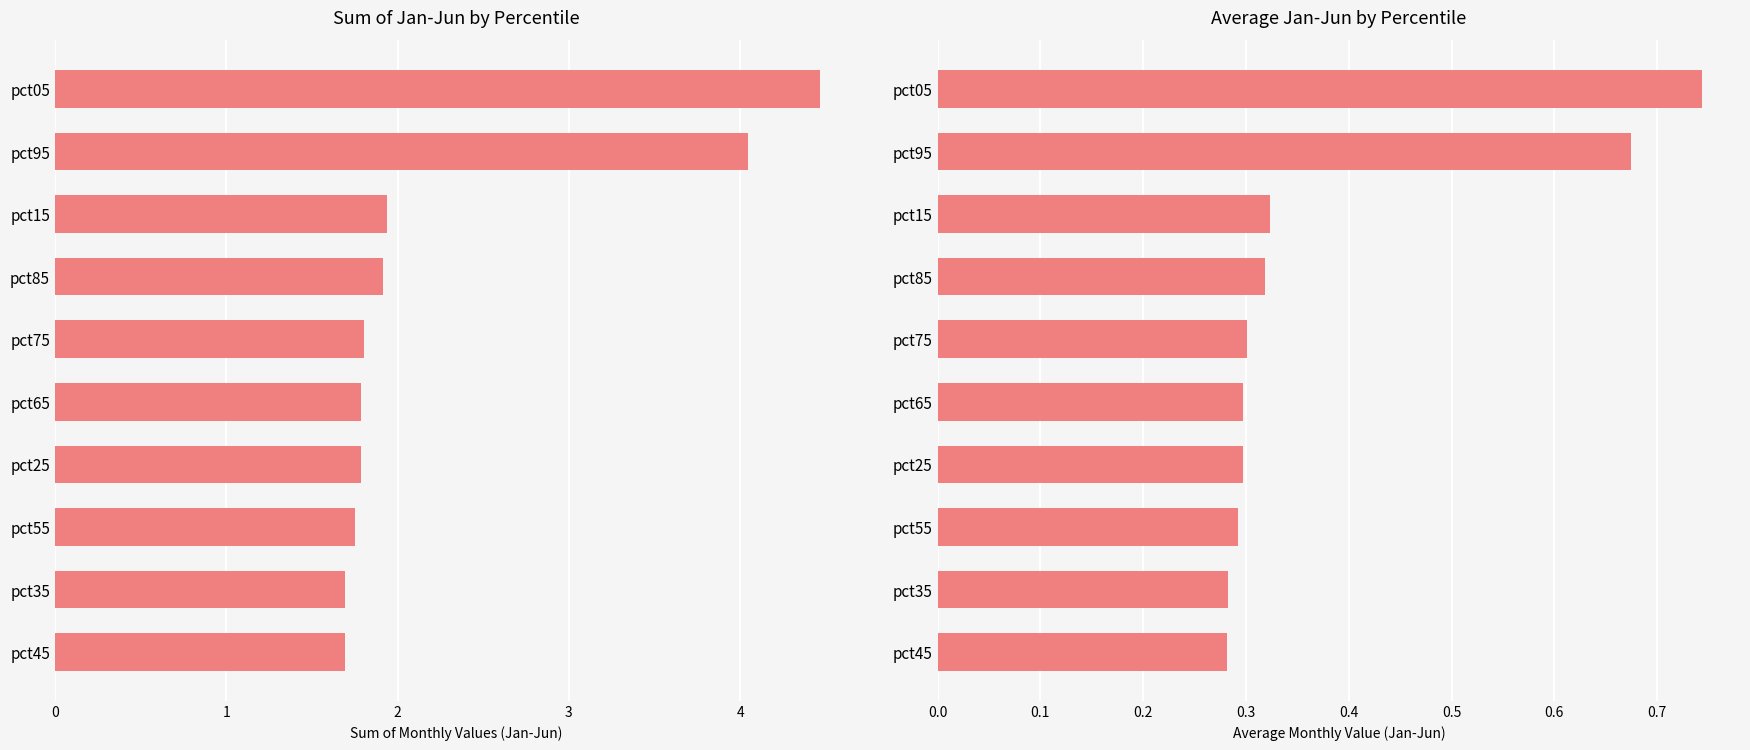

Is it true that Sum Jan-Jun equals 2.6 at pct35?

False